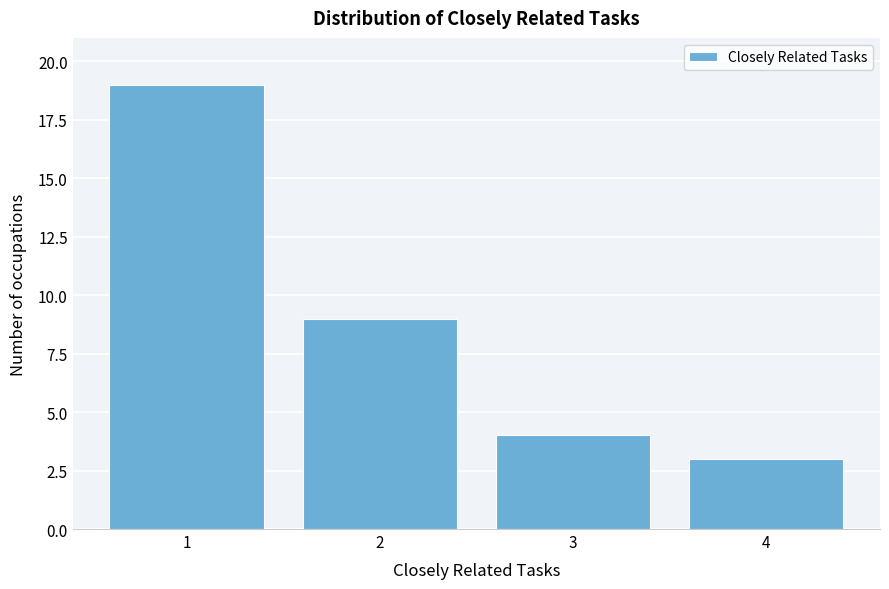

Reading left to right, list every bar in this chart as the range it spans on the x-axis followed by its height. The values are not printed on the chart, so give them approximately, as read against the axis.

0.5 to 1.5: 19
1.5 to 2.5: 9
2.5 to 3.5: 4
3.5 to 4.5: 3